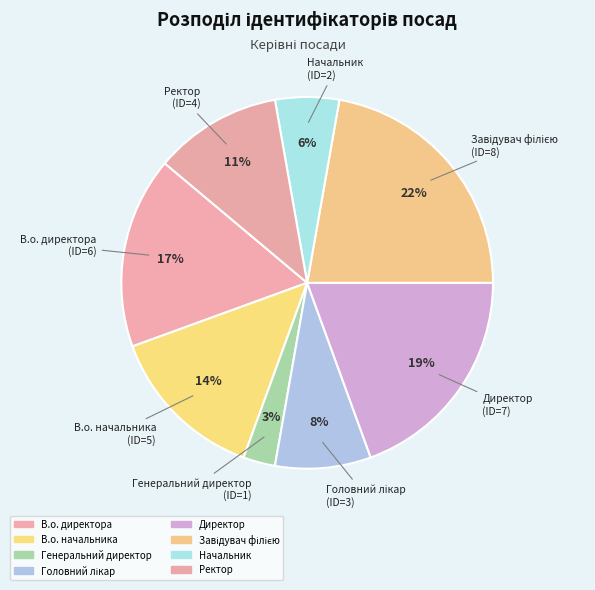

To the nearest percent, what is the difference between the Директор and Ректор slice percentages?

8%